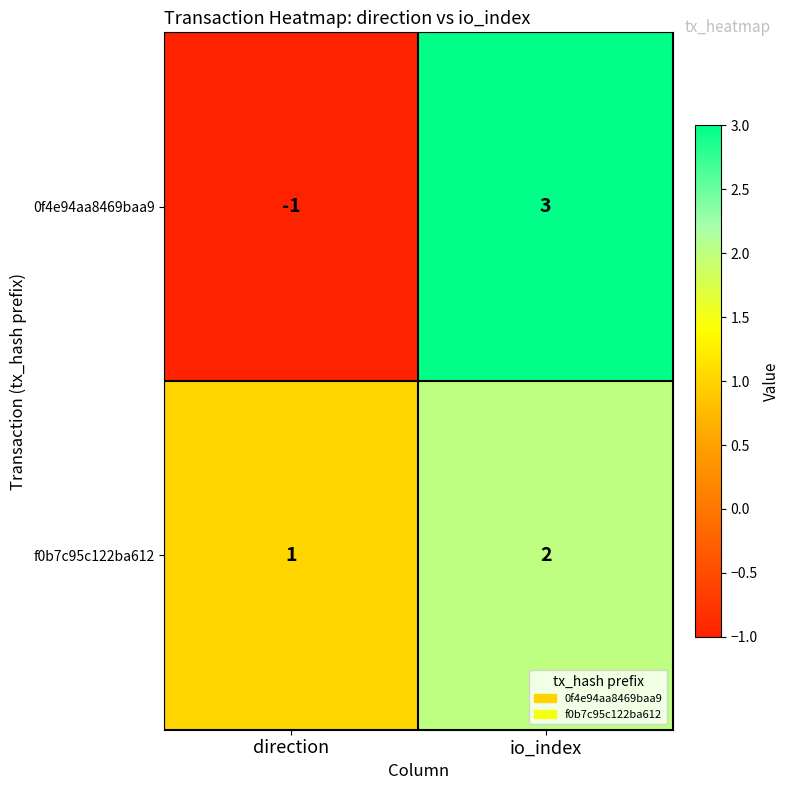

Reading right to left, extract all data points from this chart.

0f4e94aa8469baa9: 3	-1
f0b7c95c122ba612: 2	1